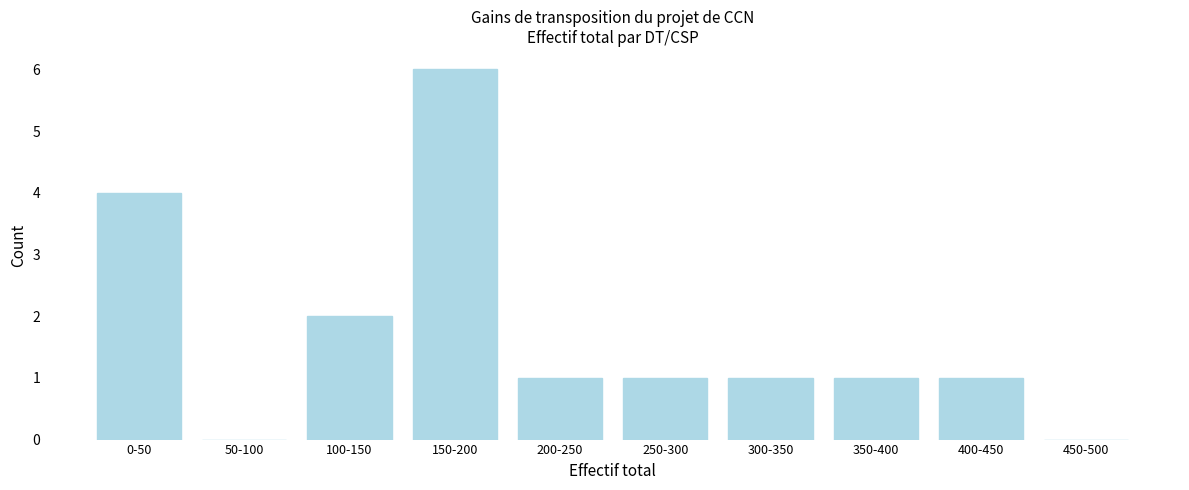

Reading left to right, transcribe all the data shown in this chart.

0-50=4	50-100=0	100-150=2	150-200=6	200-250=1	250-300=1	300-350=1	350-400=1	400-450=1	450-500=0